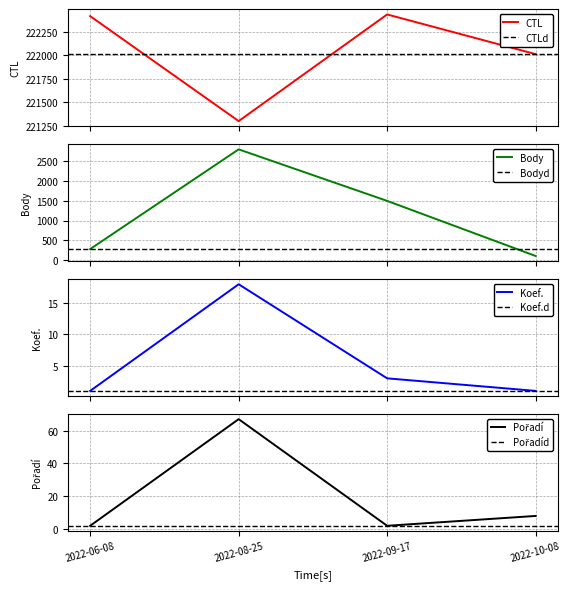

At how many categories does at least one series exceed 182591?

4